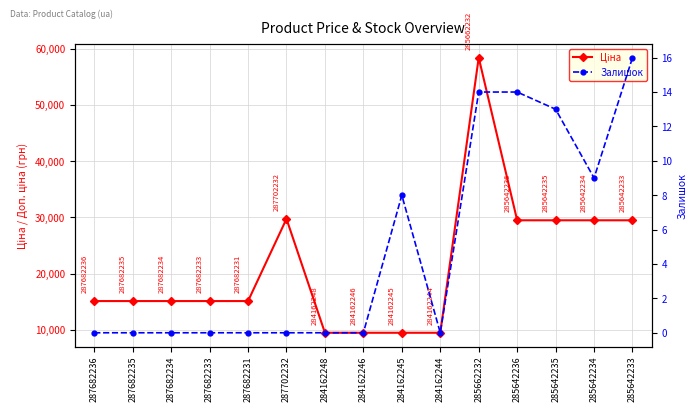

Reading left to right, transcribe all the data shown in this chart.

Ціна: 287682236=15120.0	287682235=15120.0	287682234=15120.0	287682233=15120.0	287682231=15120.0	287702232=29747.2	284162248=9480.1	284162246=9480.1	284162245=9480.1	284162244=9480.1	285662232=58426.5	285642236=29491.5	285642235=29491.5	285642234=29491.5	285642233=29491.5
Залишок: 287682236=0.0	287682235=0.0	287682234=0.0	287682233=0.0	287682231=0.0	287702232=0.0	284162248=0.0	284162246=0.0	284162245=8.0	284162244=0.0	285662232=14.0	285642236=14.0	285642235=13.0	285642234=9.0	285642233=16.0